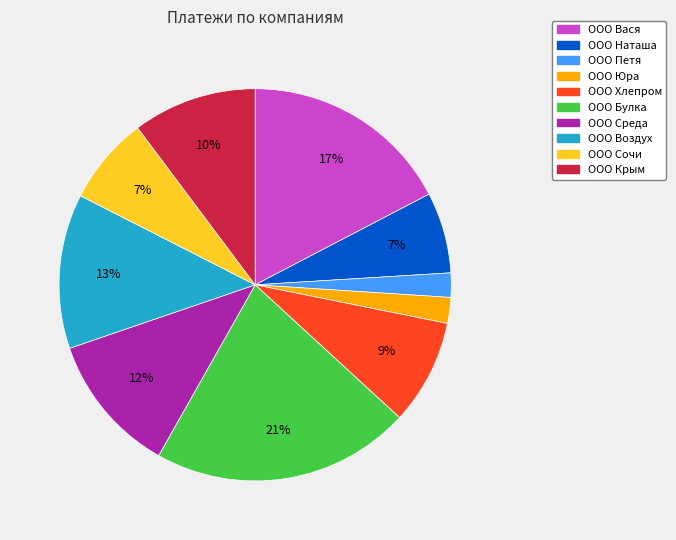

To the nearest percent, what is the average slice percentage?

10%